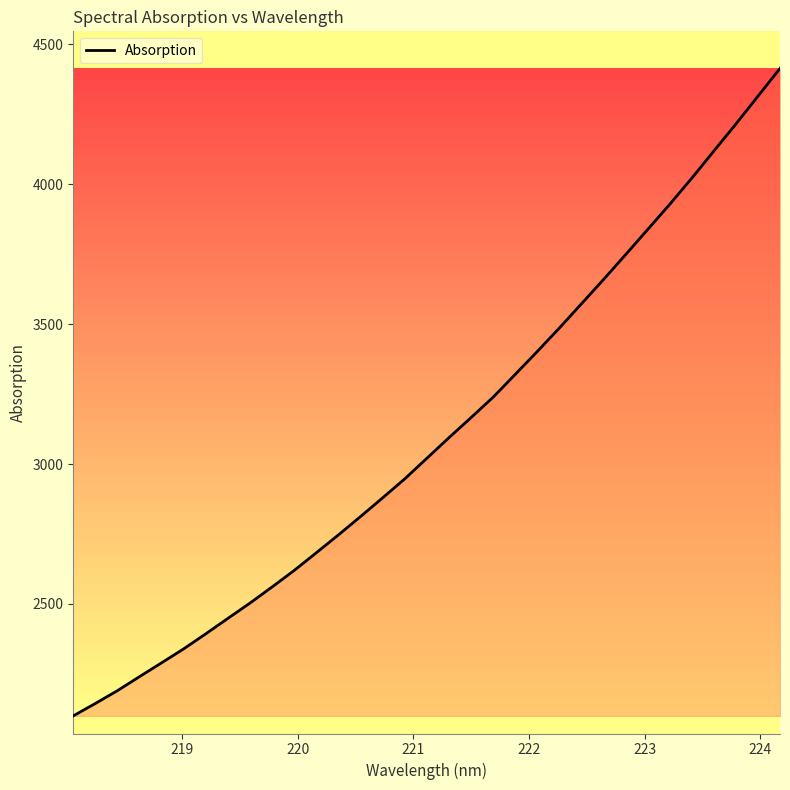

What is the minimum value shown in the chart?

2100.1